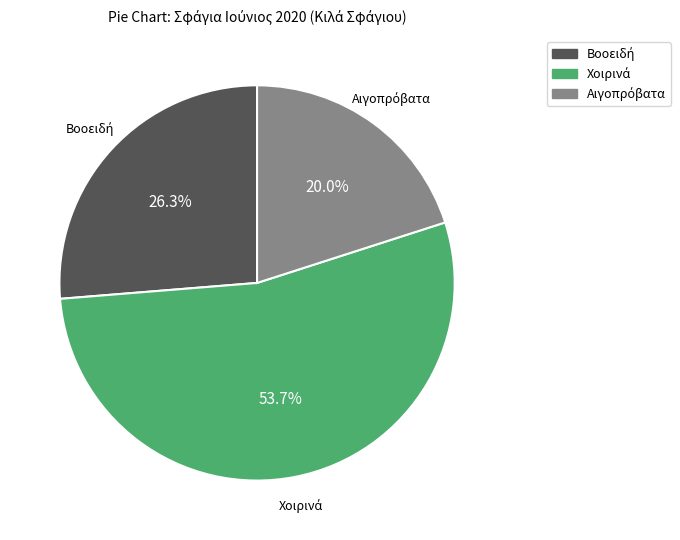

Is there any slice that represents more than half of the pie?

Yes